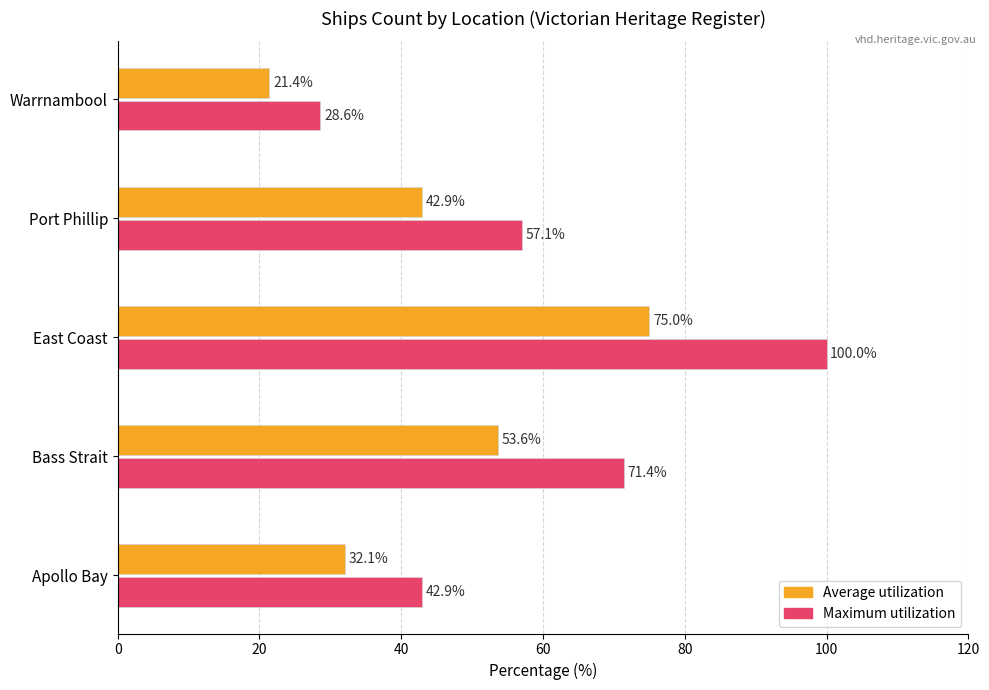

How many values in the Average utilization series exceed 42?

3